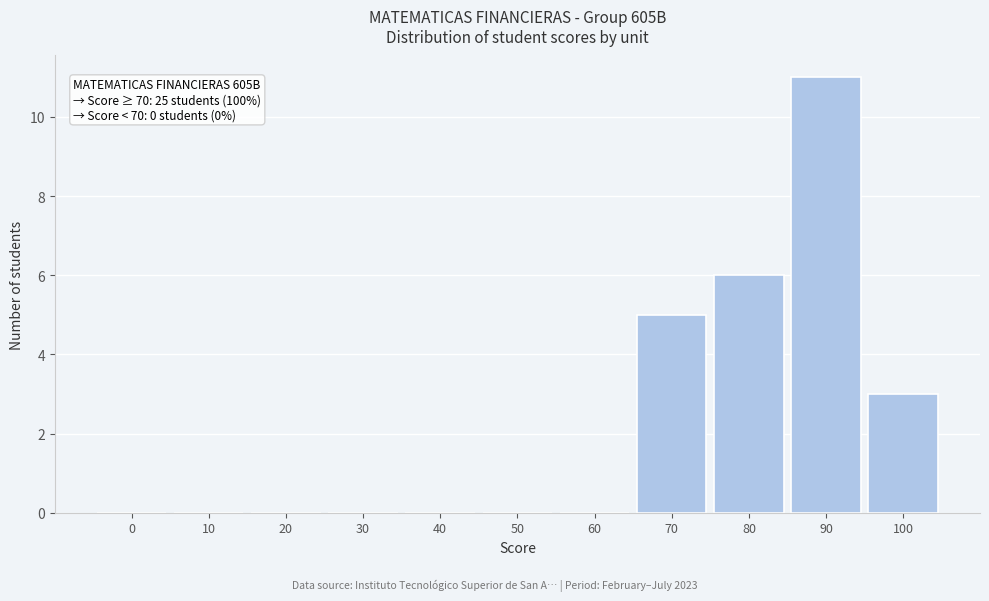

Reading left to right, what are all the values shown in this chart?

0=0	10=0	20=0	30=0	40=0	50=0	60=0	70=5	80=6	90=11	100=3